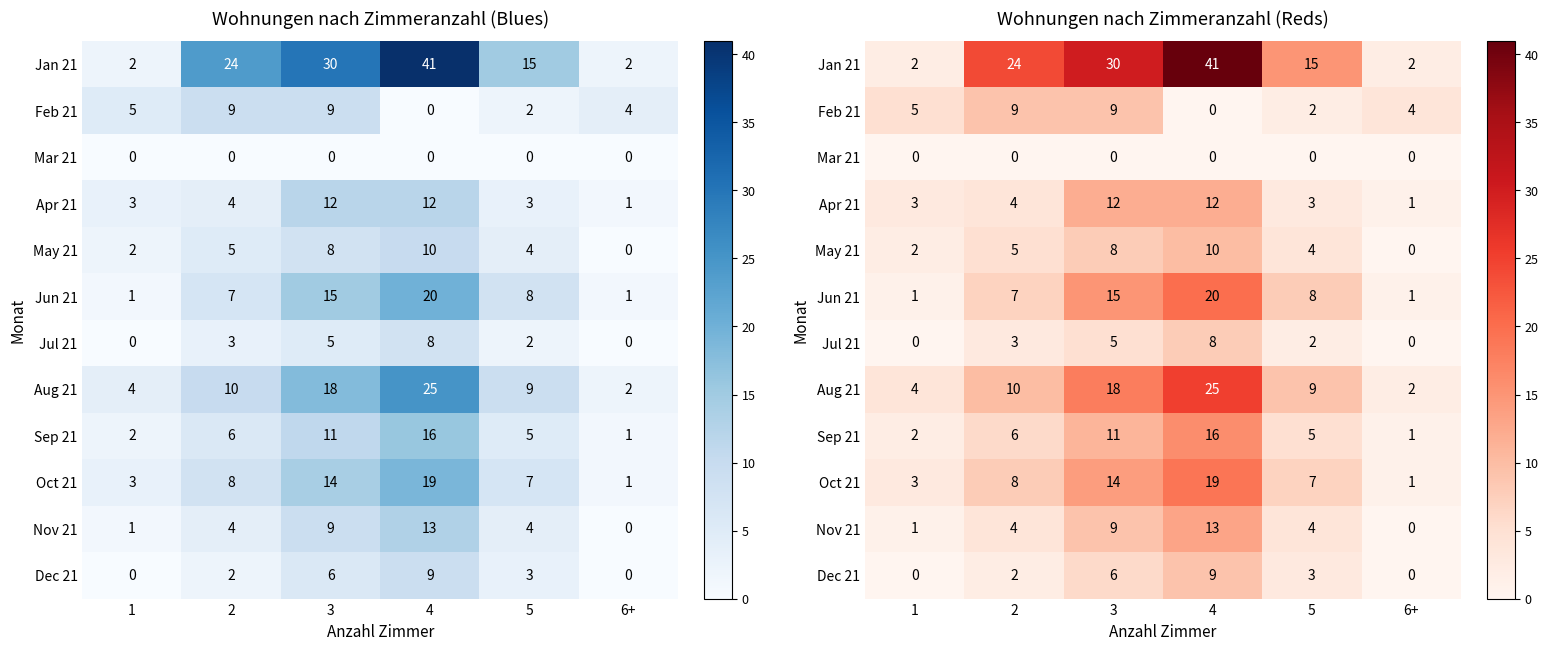

Which has a higher value, 2 or 1?

2